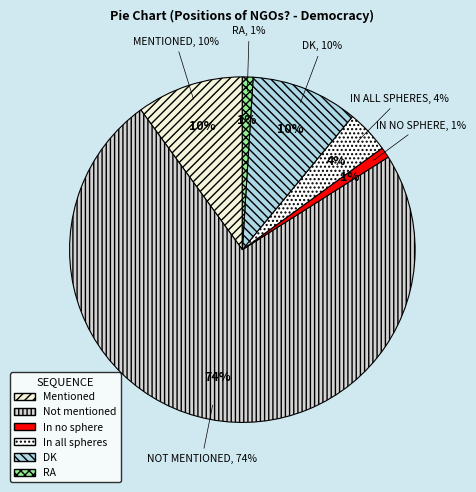

What is the total percentage of RA and Mentioned?

11.0%